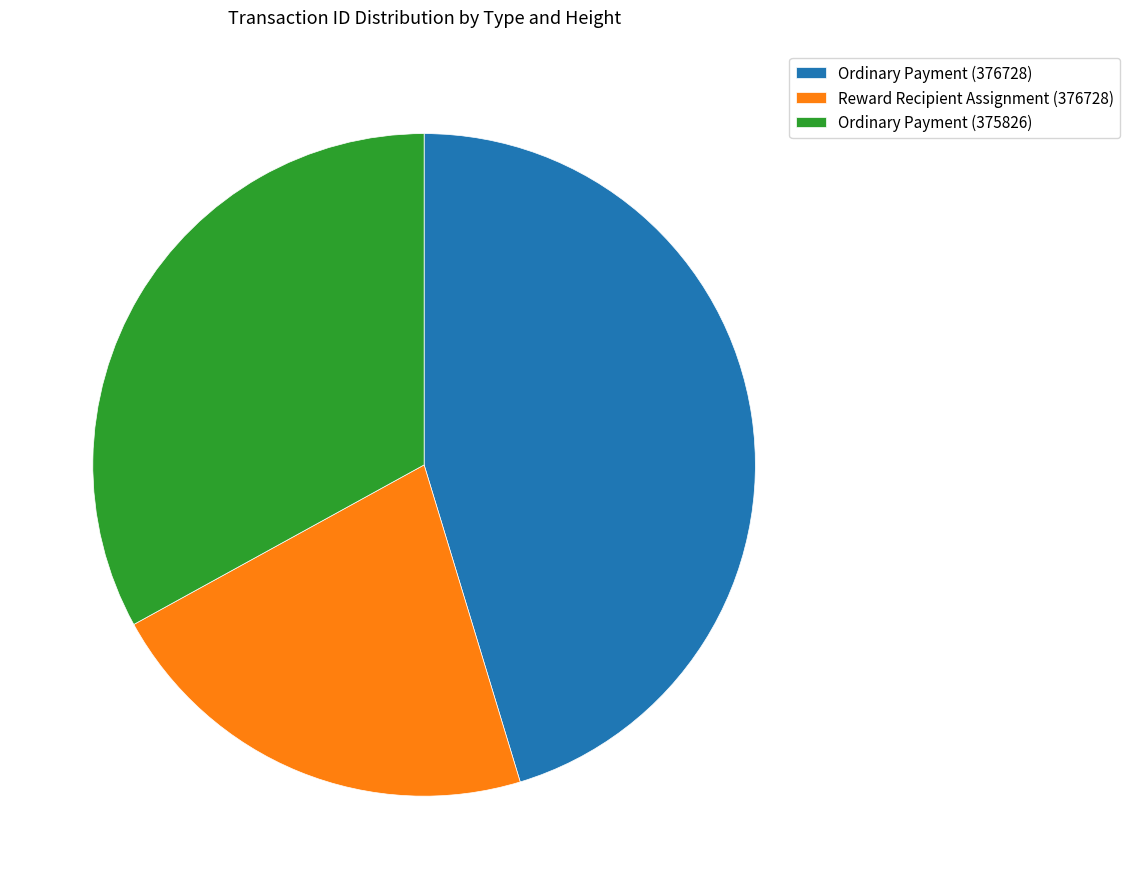

What is the smallest slice in the pie chart?

Reward Recipient Assignment (376728)